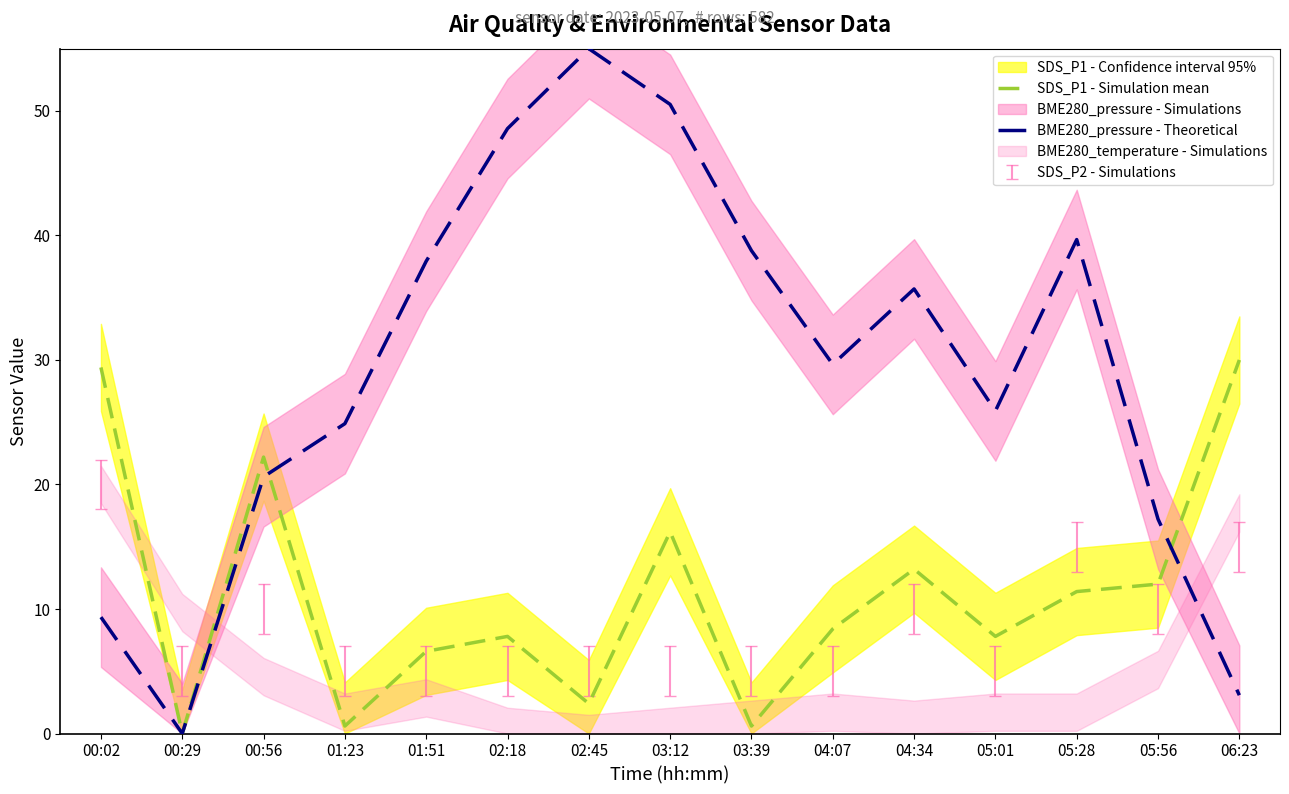

Reading left to right, transcribe all the data shown in this chart.

SDS_P1 - Simulation mean: 29.4	0.0	22.2	0.6	6.6	7.8	2.4	16.2	0.6	8.4	13.2	7.8	11.4	12.0	30.0
BME280_pressure - Theoretical: 9.3	0.0	20.6	24.9	37.9	48.6	55.0	50.5	38.8	29.6	35.7	25.9	39.7	17.2	3.1